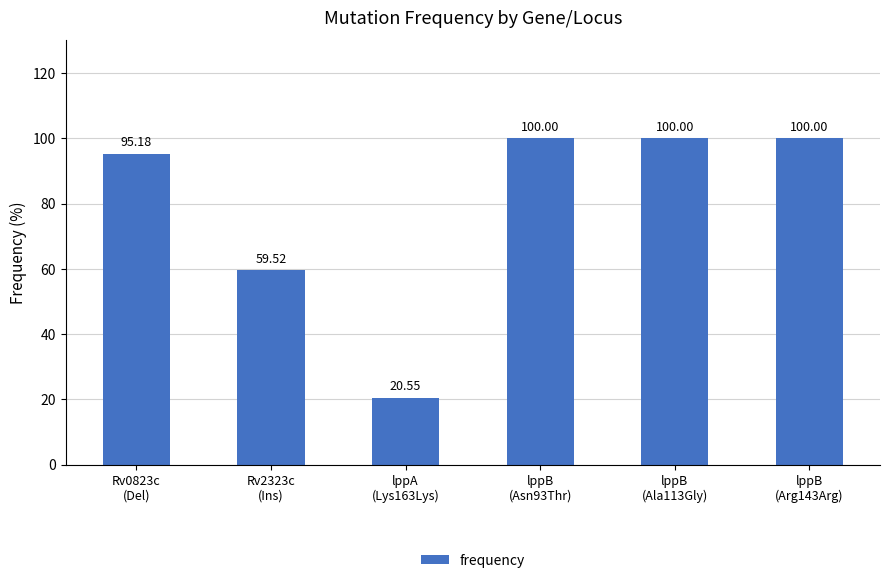

Reading right to left, list all the values displayed in this chart.

100.0	100.0	100.0	20.6	59.5	95.2